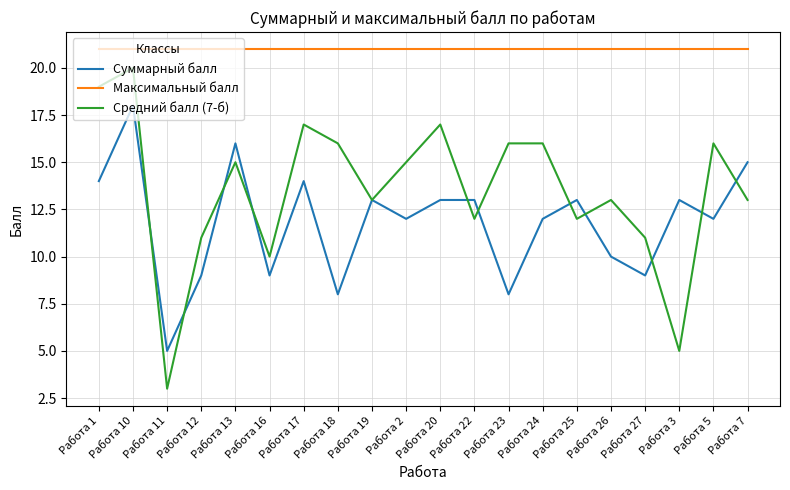

What is the highest value of the Суммарный балл series?

18